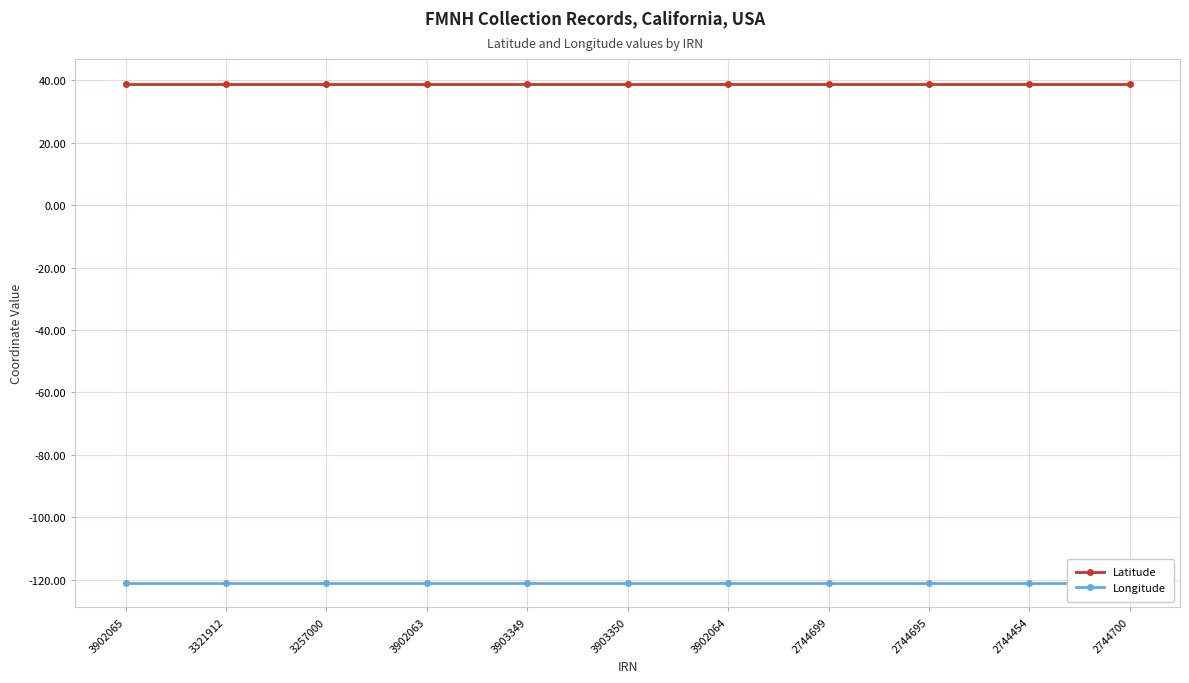

What is the maximum value shown in the chart?

38.8